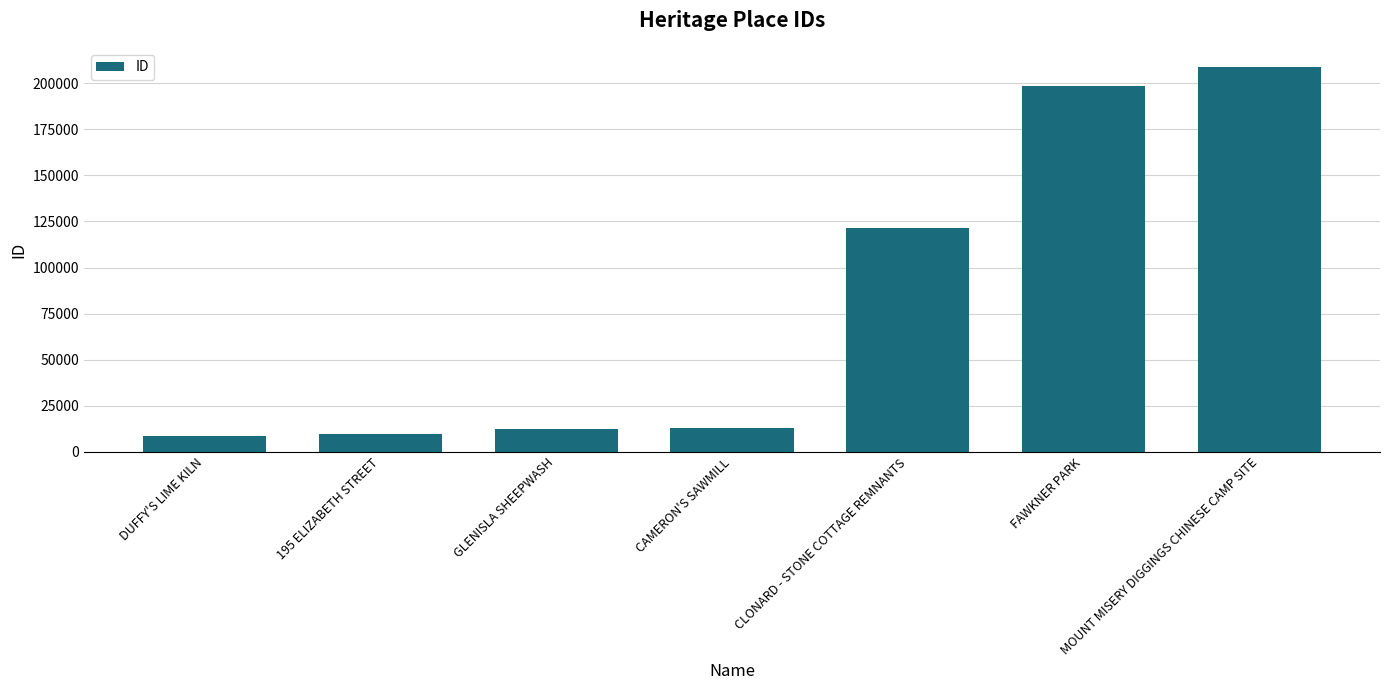

What is the difference between the values at DUFFY'S LIME KILN and CLONARD - STONE COTTAGE REMNANTS?

112640